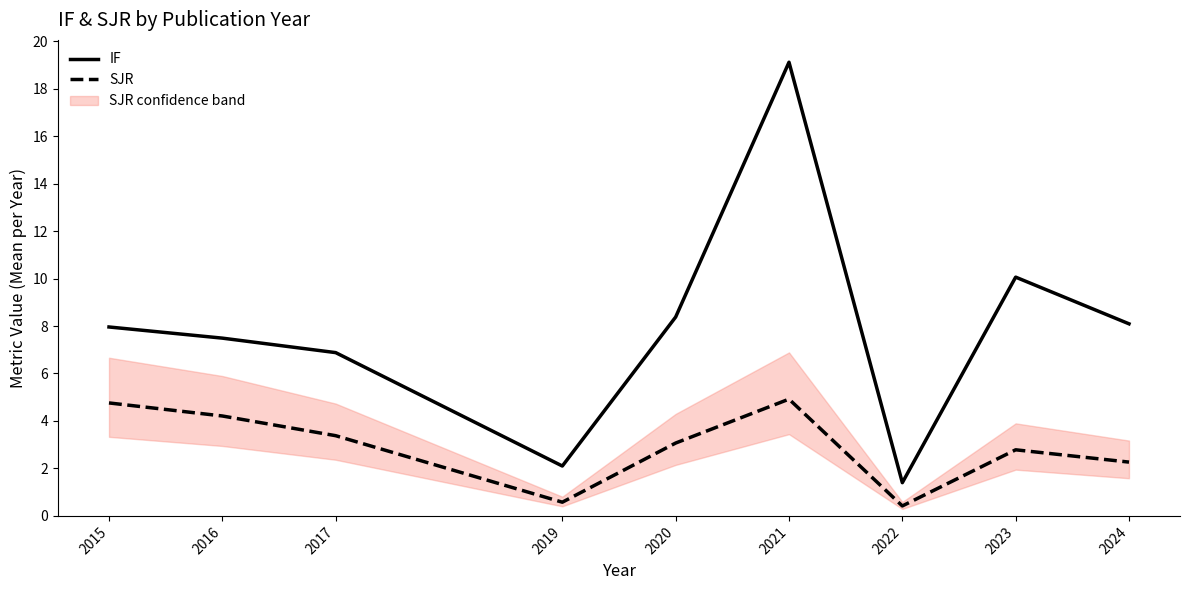

How many interior local peaks does the SJR series have?

2